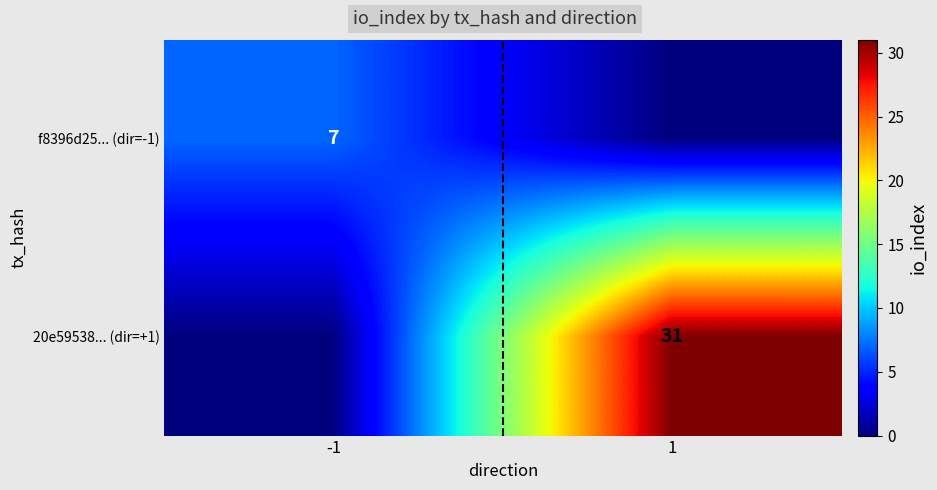

The value of 20e59538... (dir=+1) at 1 is 31. True or false?

True